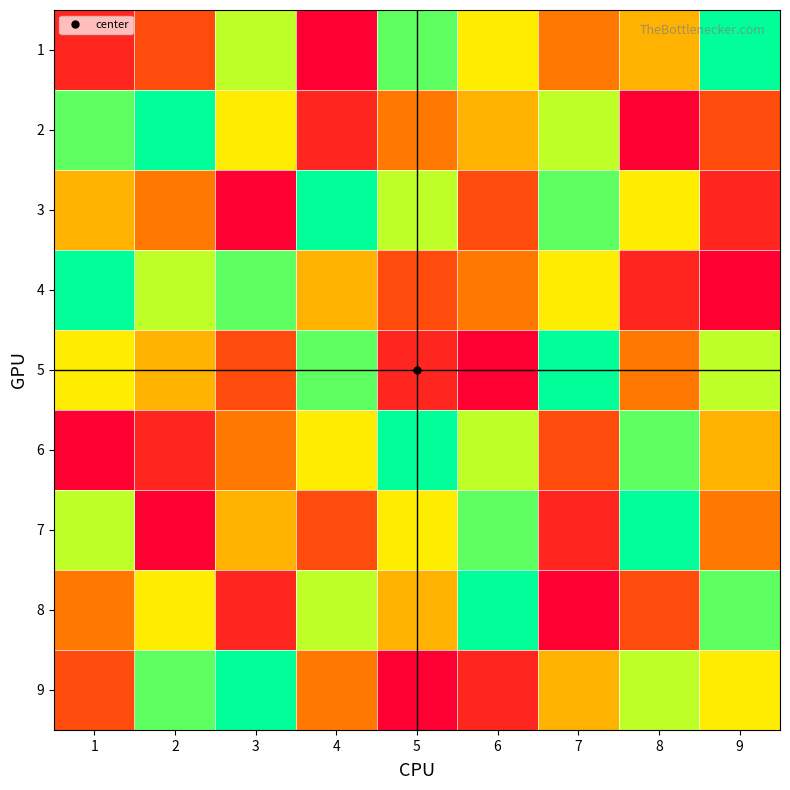

Between 1 and 2, which is larger?

2